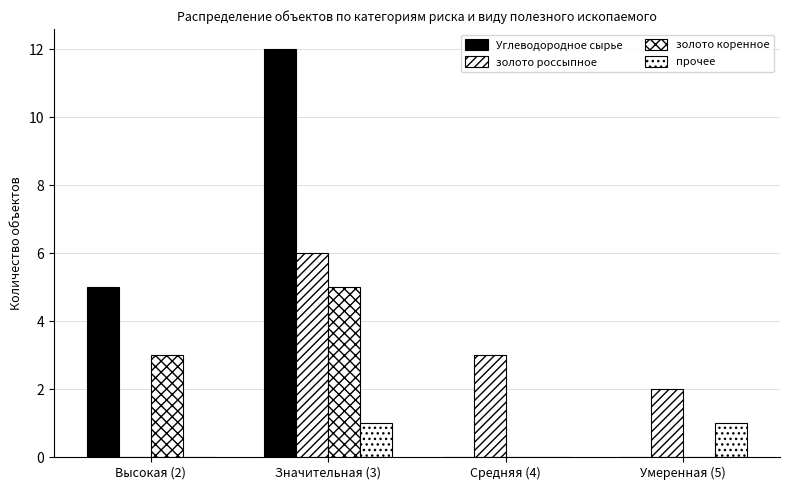

What is the label of the 1st bar from the left?

Высокая (2)